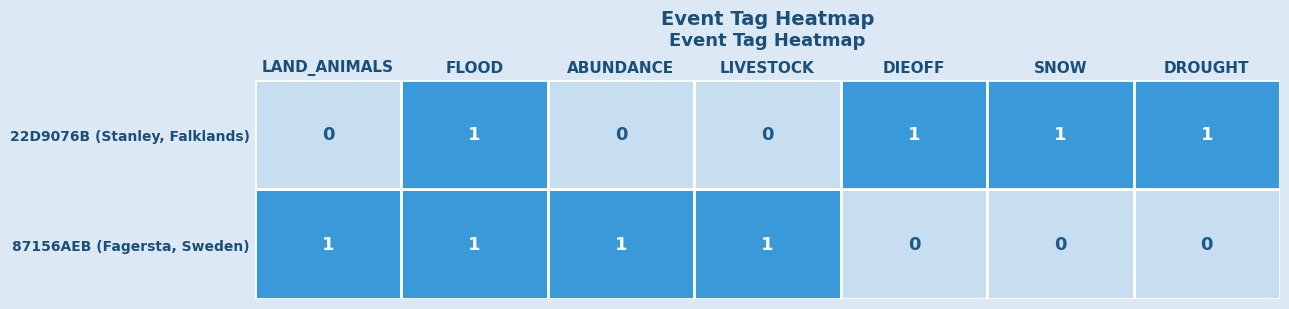

What is the difference between the DIEOFF values at 22D9076B (Stanley, Falklands) and 87156AEB (Fagersta, Sweden)?

1